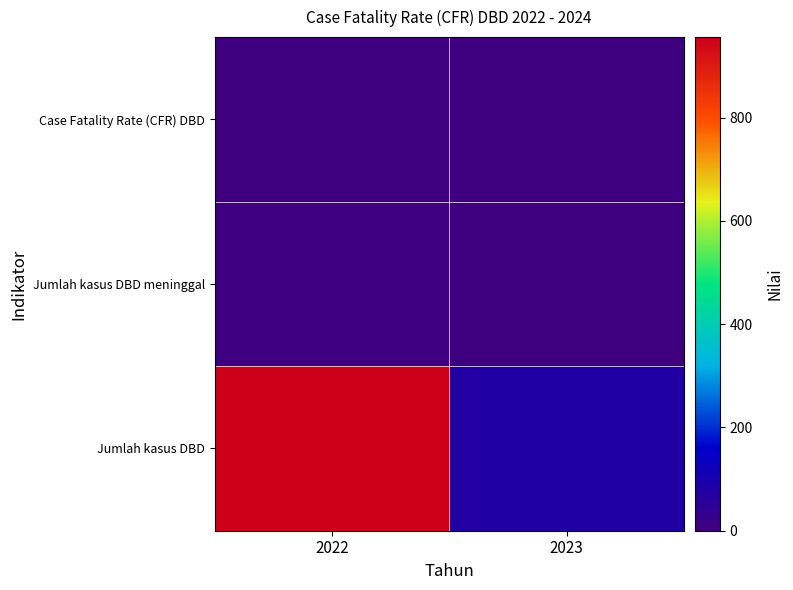

Which has a higher value, 2022 or 2023?

2022